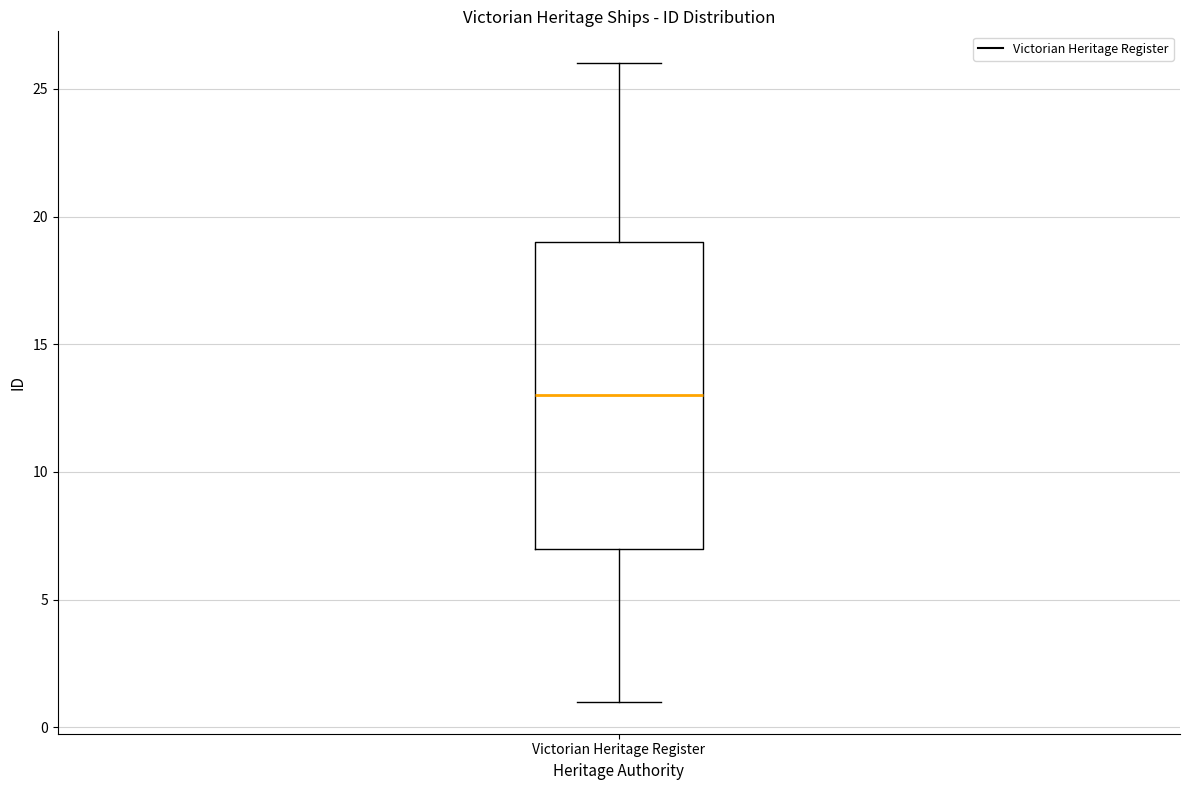

Transcribe this box plot: give where the median line is, the range the box spans, and where the two whiskers end, as read against the y-axis. The values are not printed on the chart, so give them approximately, as read against the axis.

median 13, box 7 to 19, whiskers 1 to 26